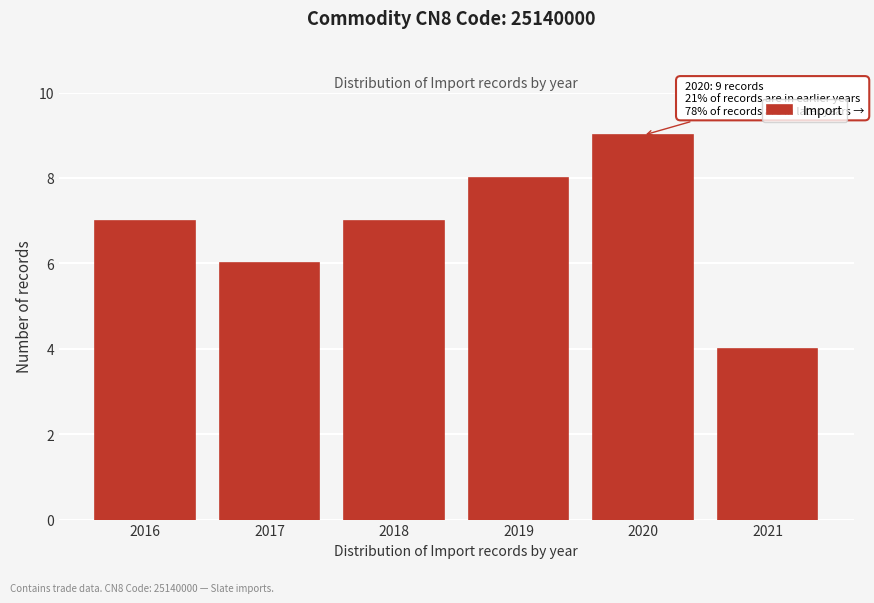

Reading left to right, list all the values displayed in this chart.

2016=7	2017=6	2018=7	2019=8	2020=9	2021=4